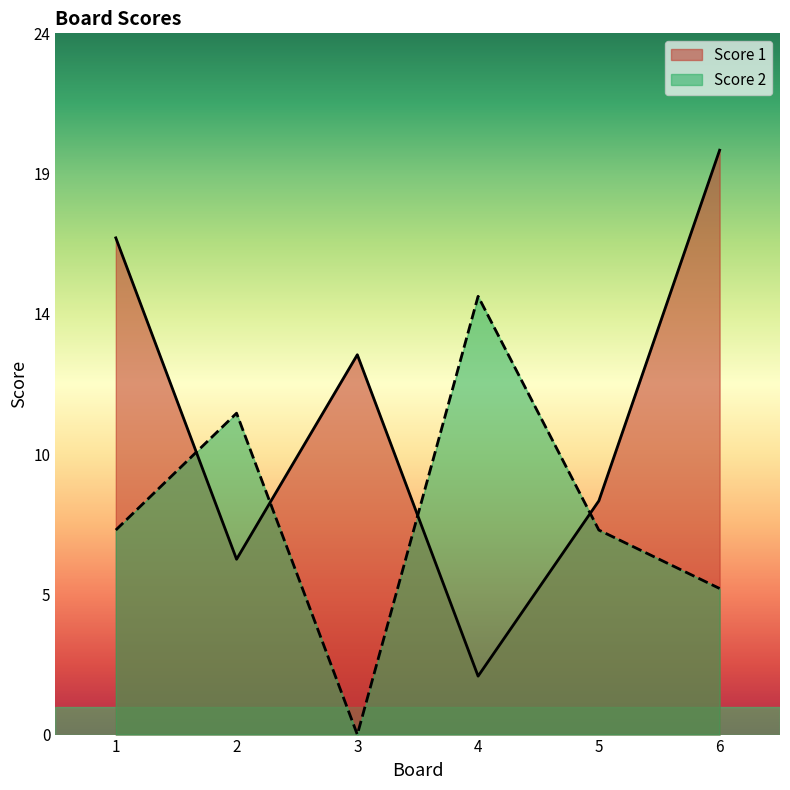

Which category has the lowest value in the Score 2 series?

3